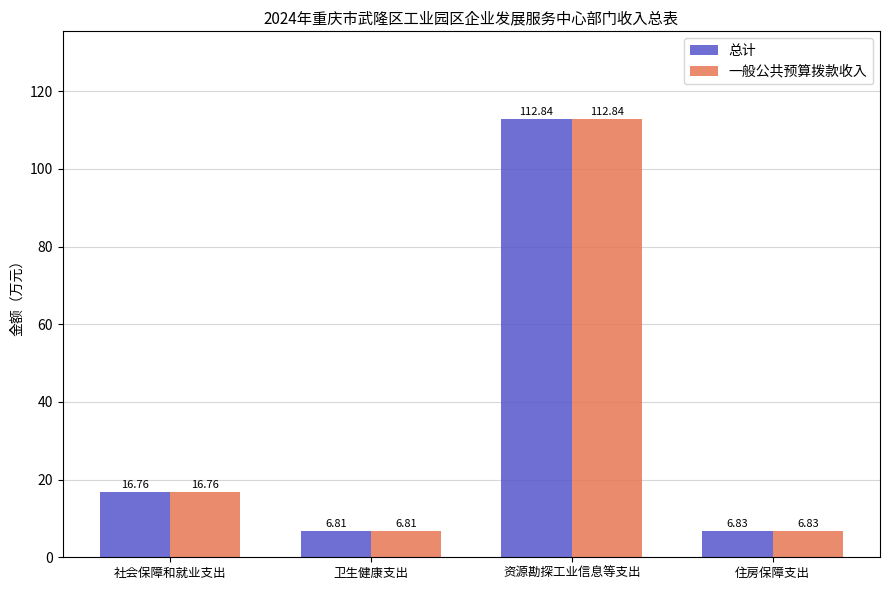

What is the label of the 2nd bar from the left?

卫生健康支出